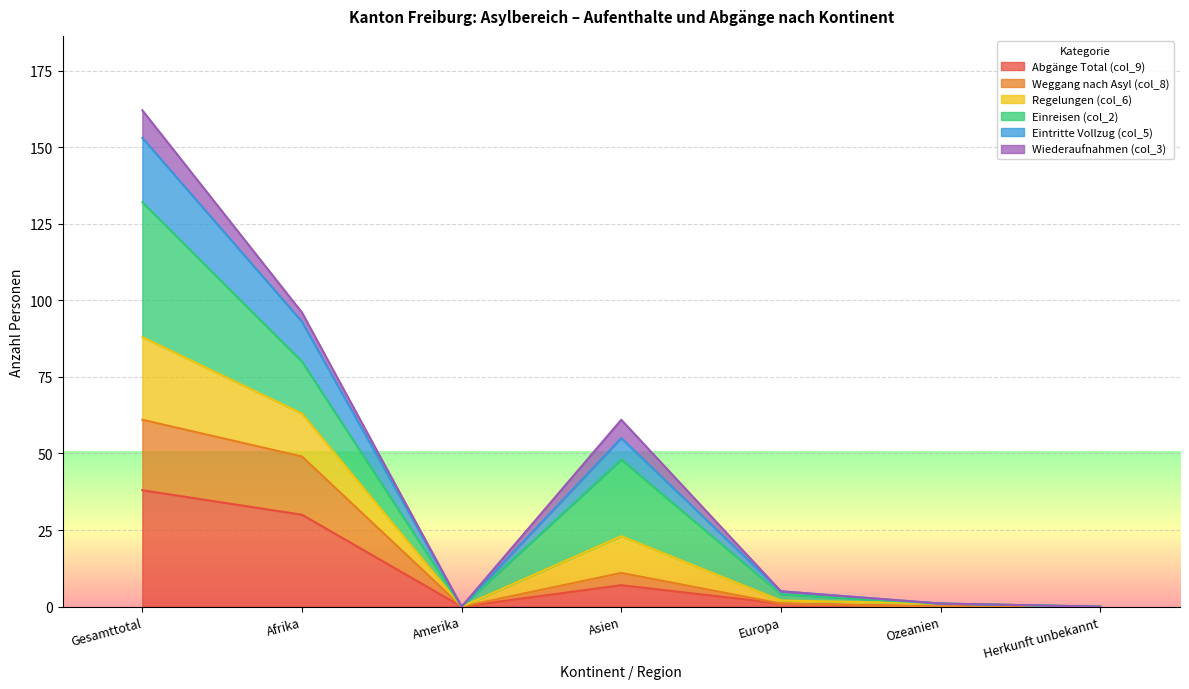

At which category is the sum across all series the highest?

Gesamttotal